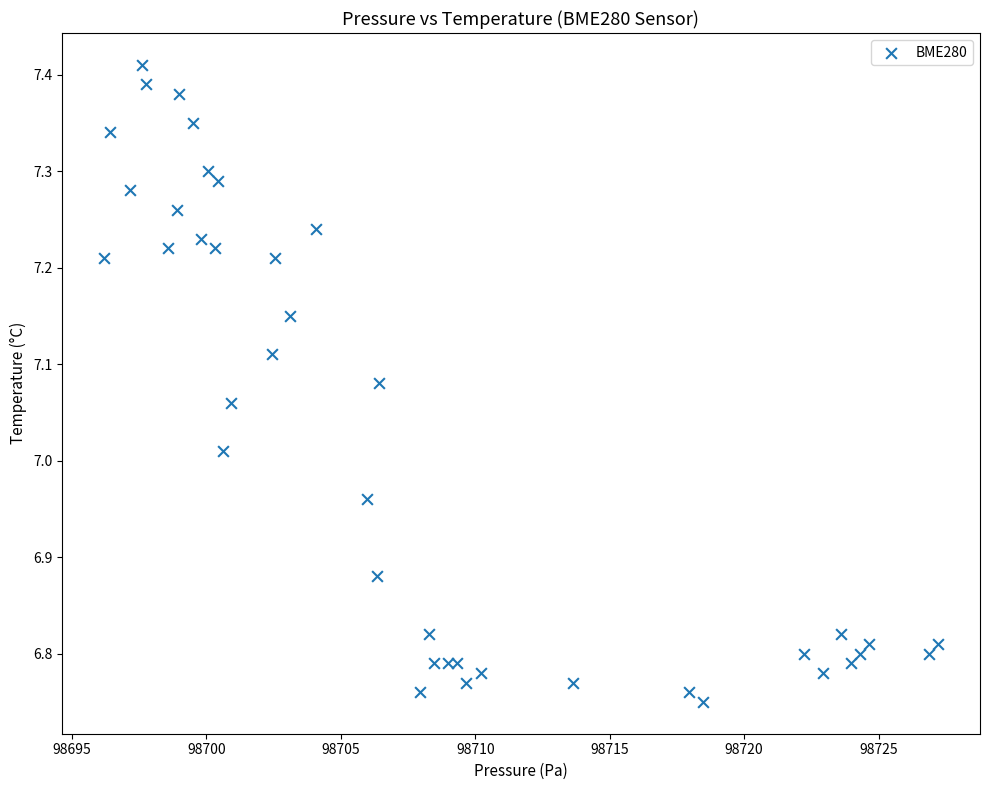

What is the range of Y values (max minus min)?

0.7